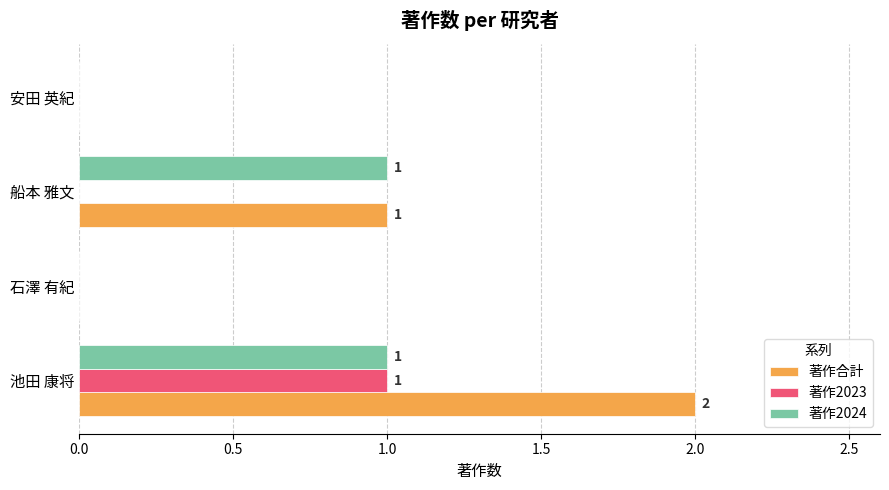

How many data points does each series have?

4